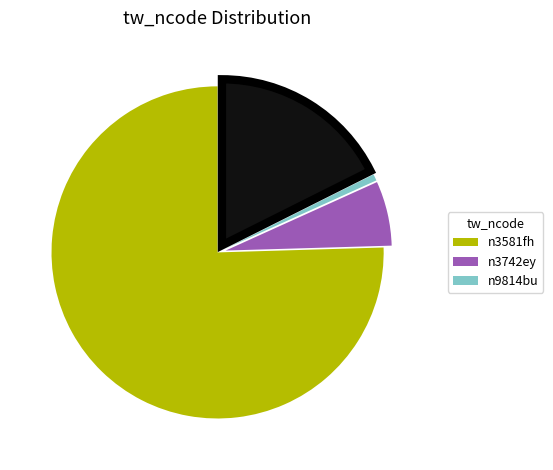

Is there any slice that represents more than half of the pie?

Yes